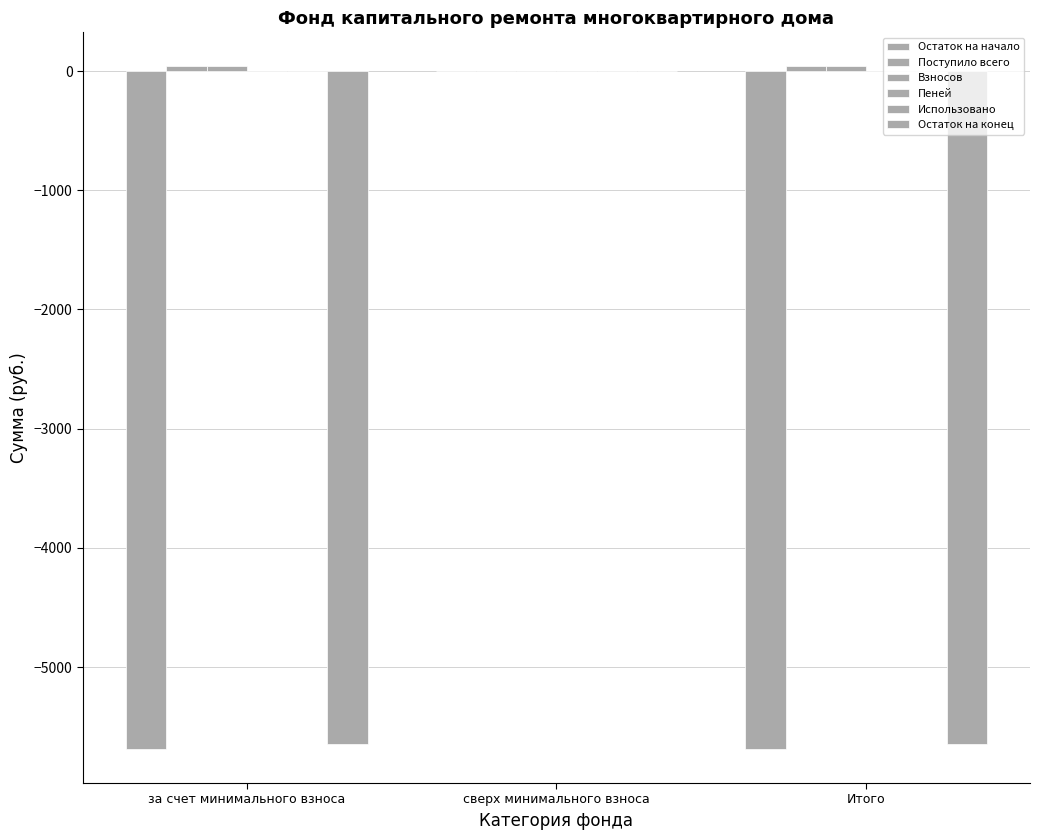

What is the spread (max minus min) of values at за счет минимального взноса?

5726.7